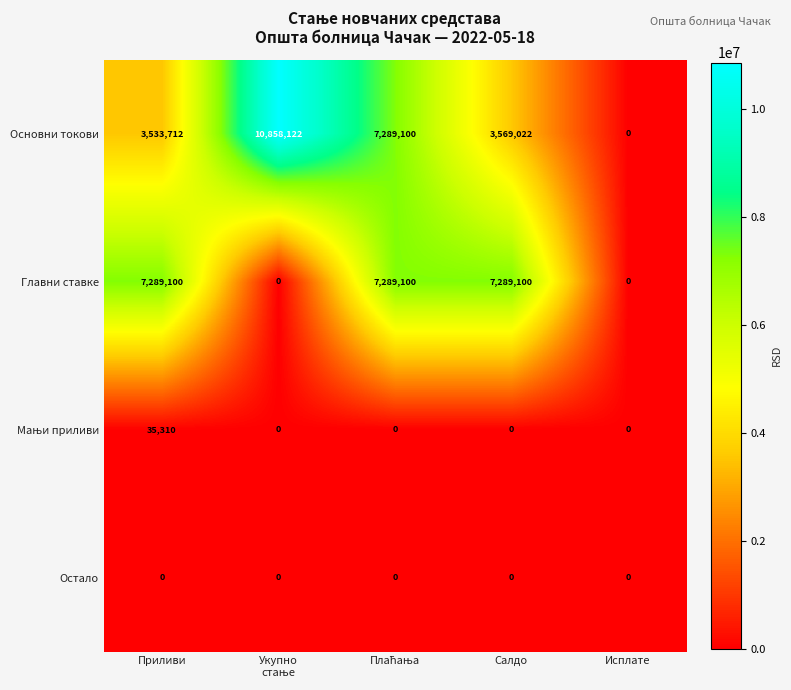

What is the difference between the Главни ставке values at Исплате and Приливи?

7289100